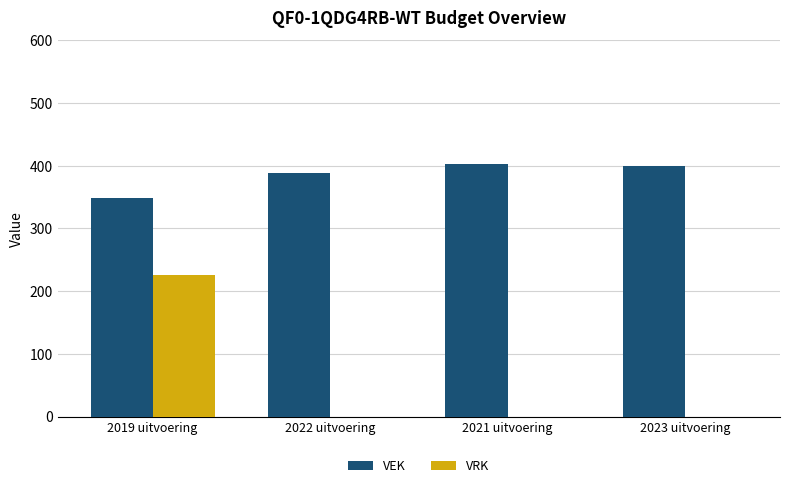

What is the sum of all VRK values?

225